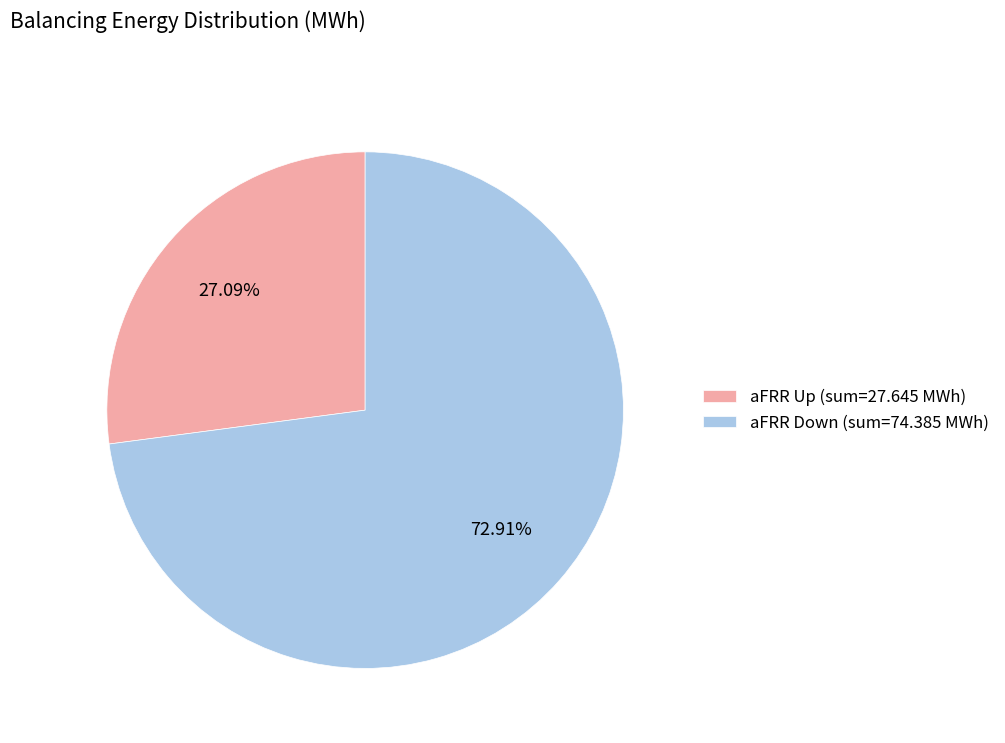

How many segments does this pie chart have?

2